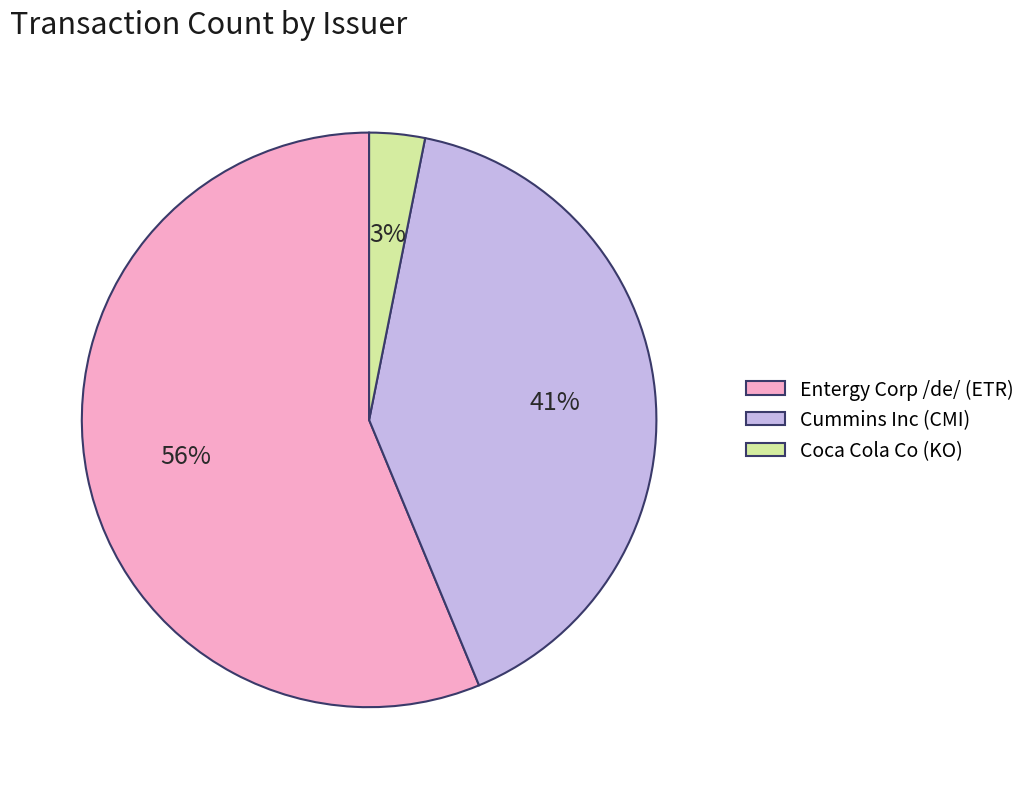

Between Cummins Inc (CMI) and Entergy Corp /de/ (ETR), which is larger?

Entergy Corp /de/ (ETR)